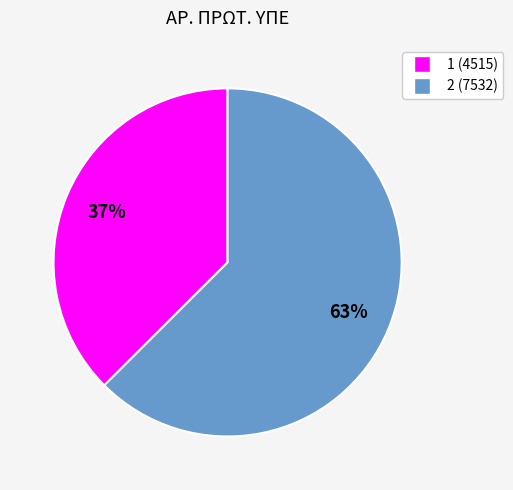

Approximately how many times larger is the value at 2 compared to 1?

1.7